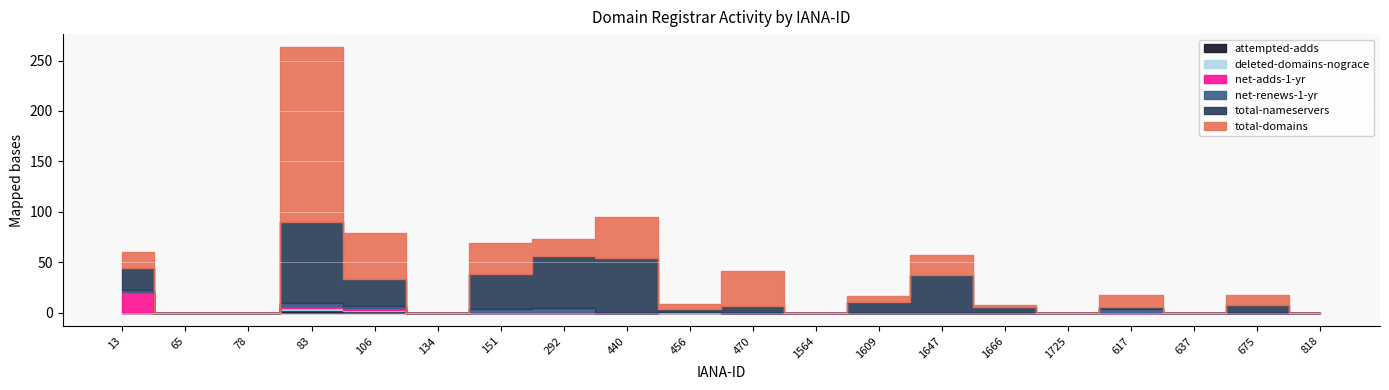

Which category has the highest value across all series?

83